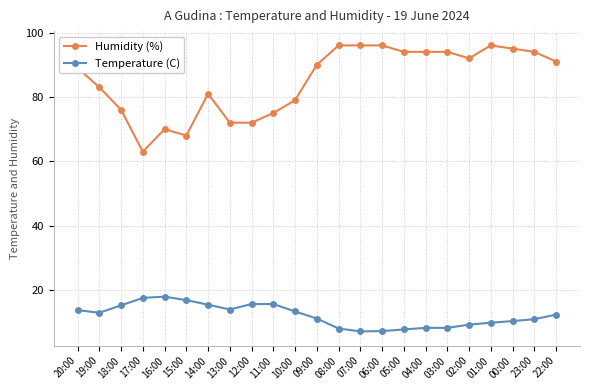

What is the approximate value of Humidity (%) at 19:00?

83.0